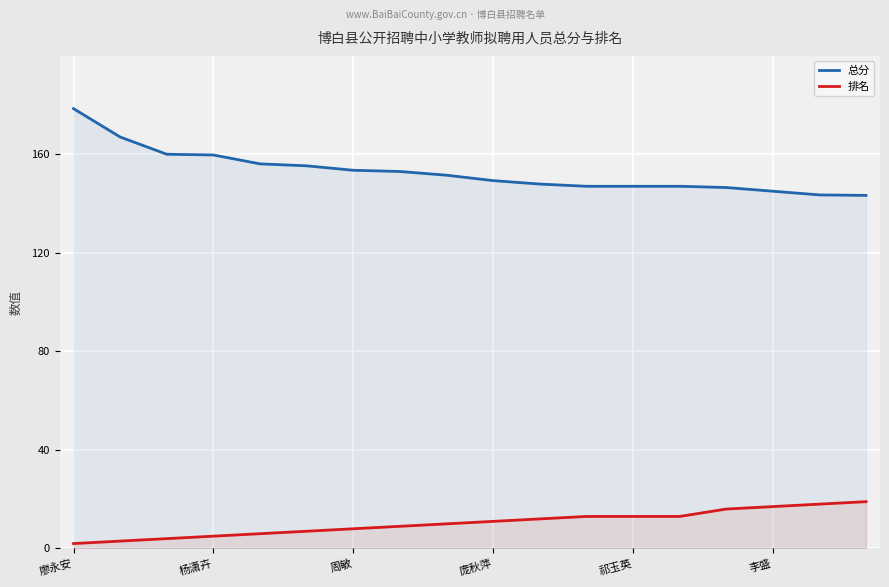

What is the difference between the maximum and minimum values in the 总分 series?

35.2